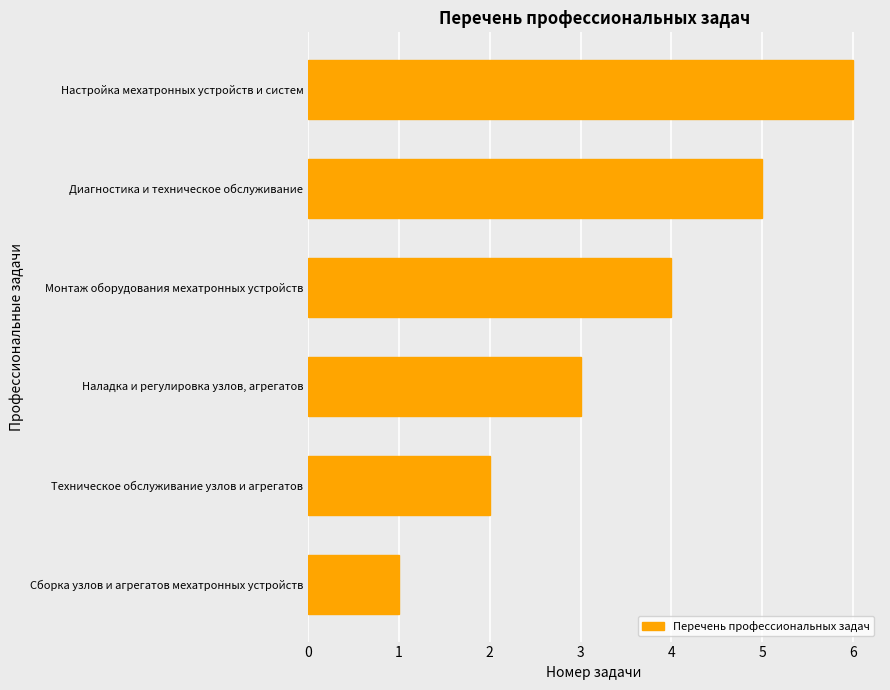

List the labels in order of value, smallest first.

Сборка узлов и агрегатов мехатронных устройств, Техническое обслуживание узлов и агрегатов, Наладка и регулировка узлов, агрегатов, Монтаж оборудования мехатронных устройств, Диагностика и техническое обслуживание, Настройка мехатронных устройств и систем